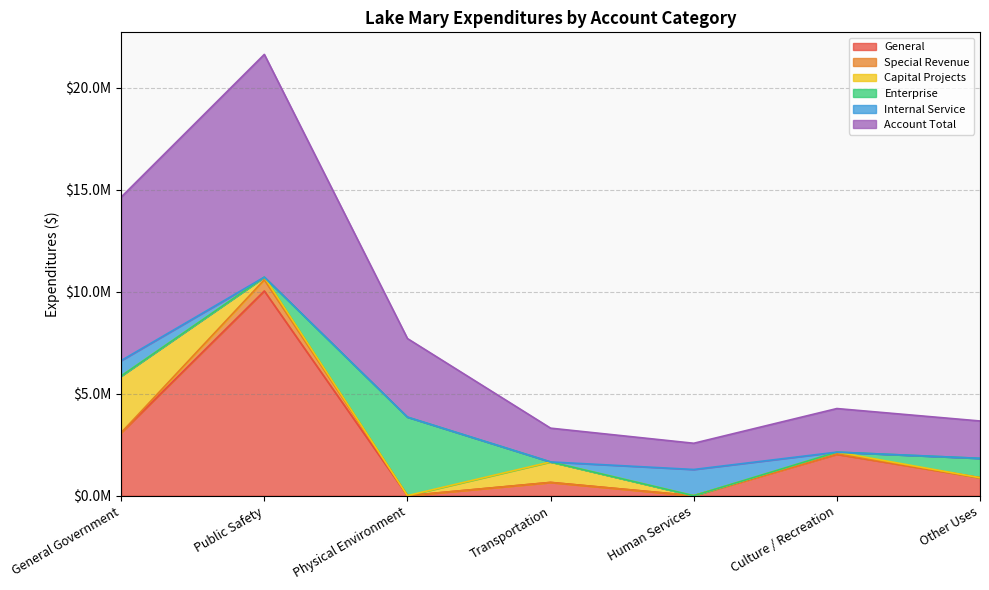

At which category is the sum across all series the highest?

Public Safety